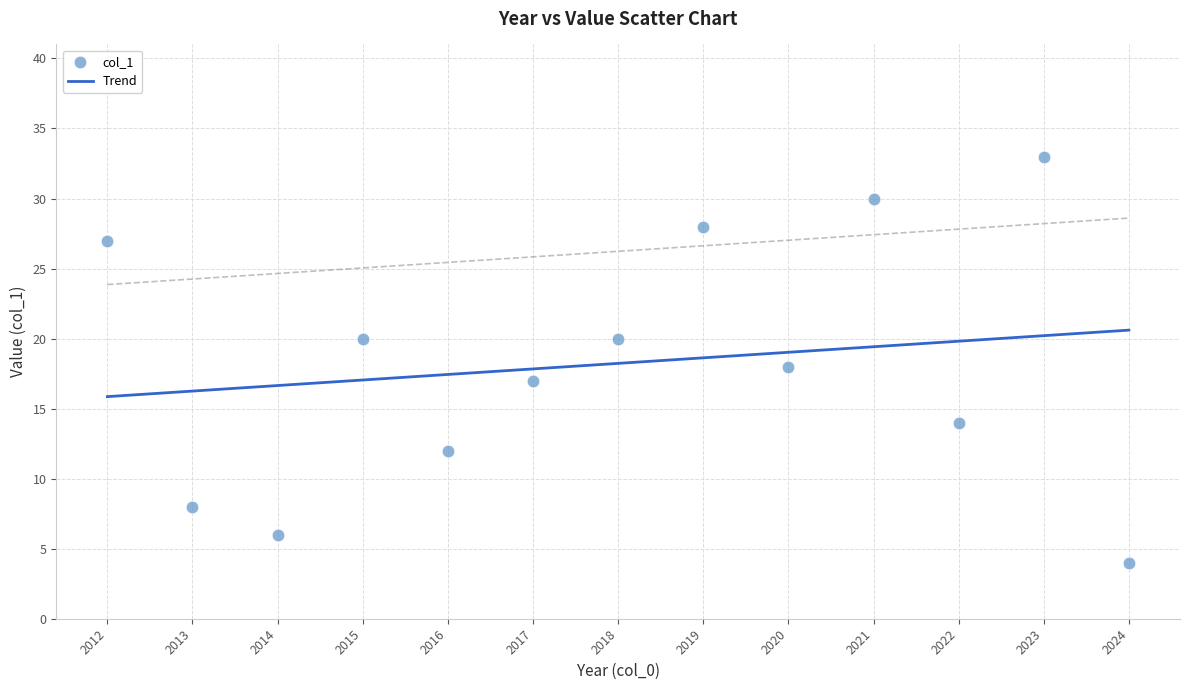

What is the range of X values (max minus min)?

12